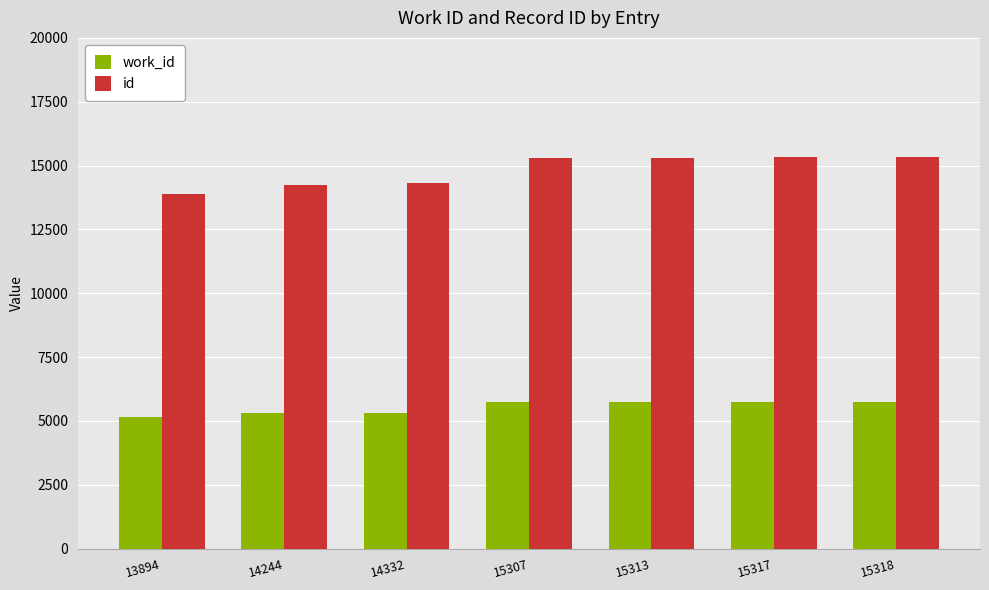

What is the value of the work_id bar at the 2nd from the left?

5302